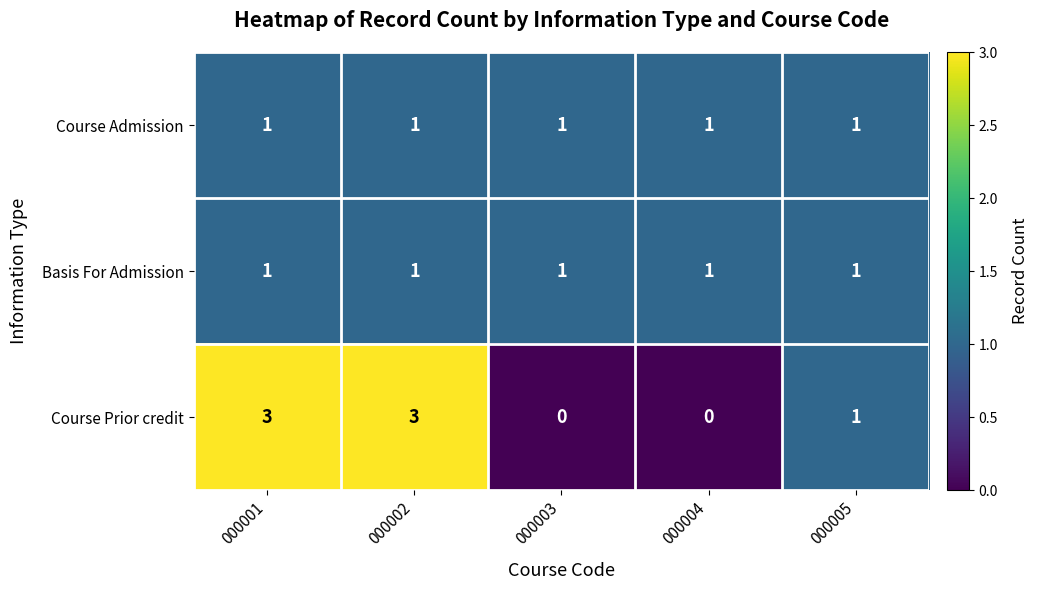

Count the Course Prior credit values in the range 0 to 3.

5